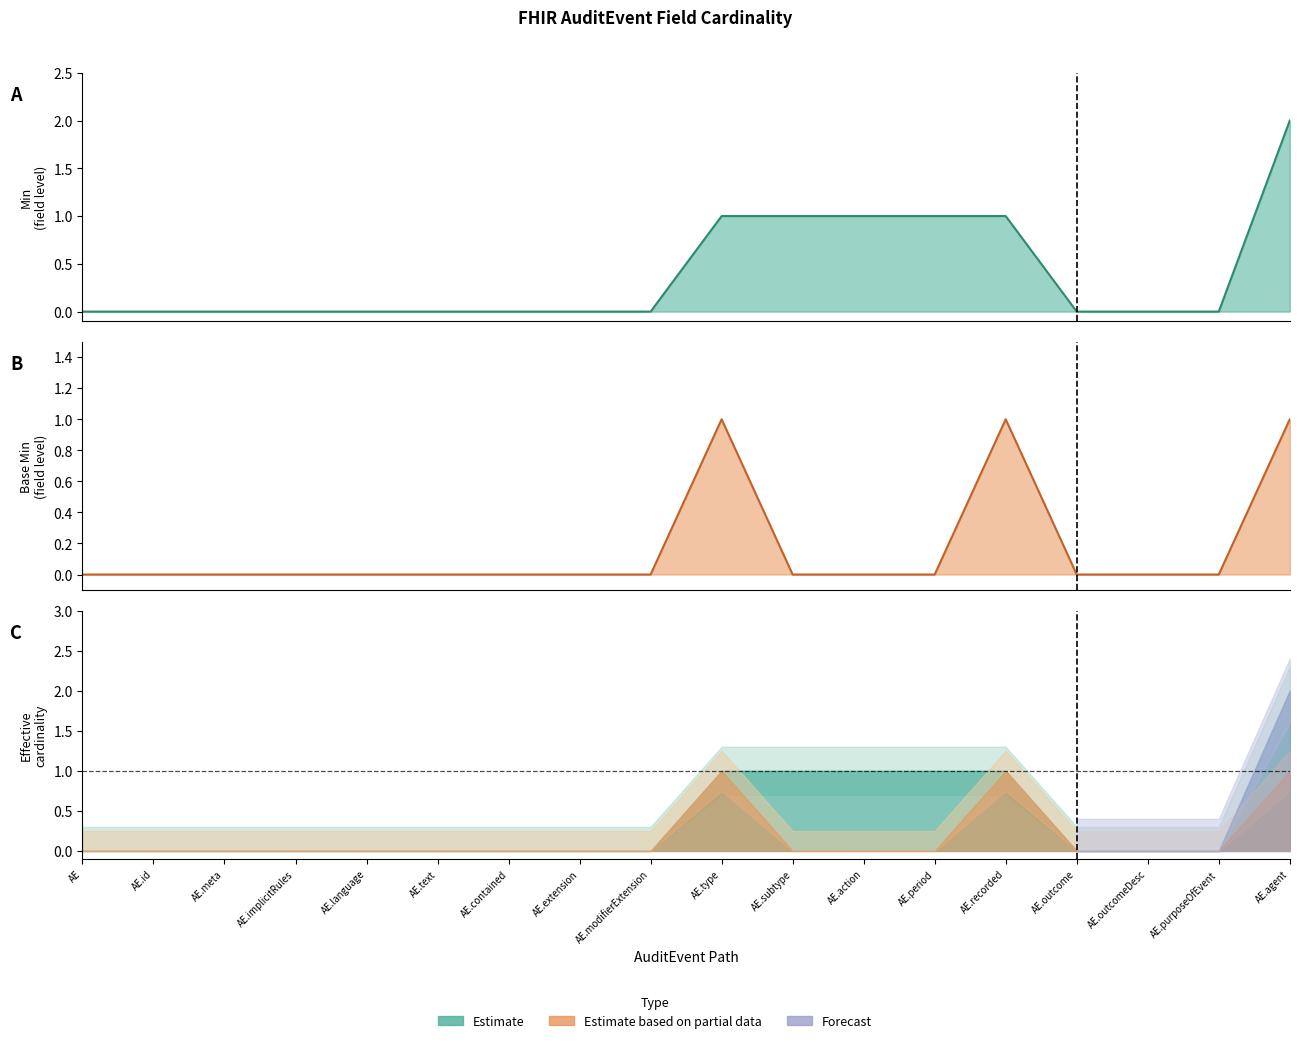

Rank the series by their maximum value, from lowest to highest.

Base Min, Min